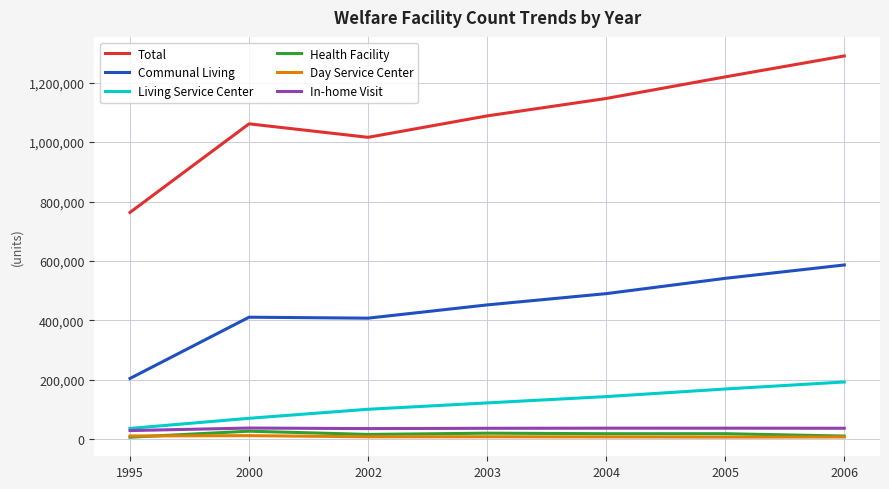

How many values in the Total series are below 1088041?

3